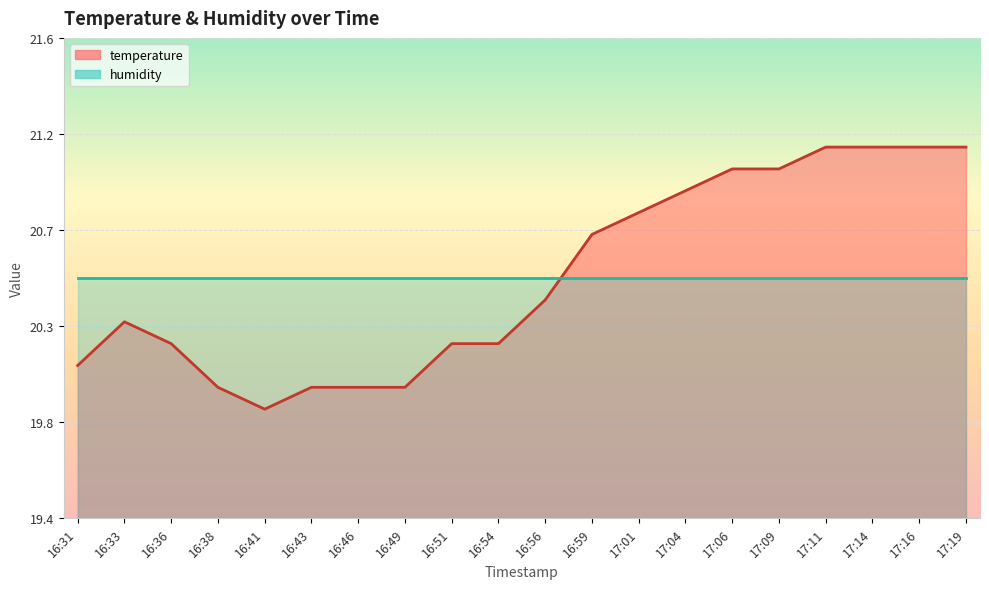

Rank the categories by value from highest to lowest.

17:11, 17:14, 17:16, 17:19, 17:06, 17:09, 17:04, 17:01, 16:59, 16:56, 16:33, 16:36, 16:51, 16:54, 16:31, 16:38, 16:43, 16:46, 16:49, 16:41